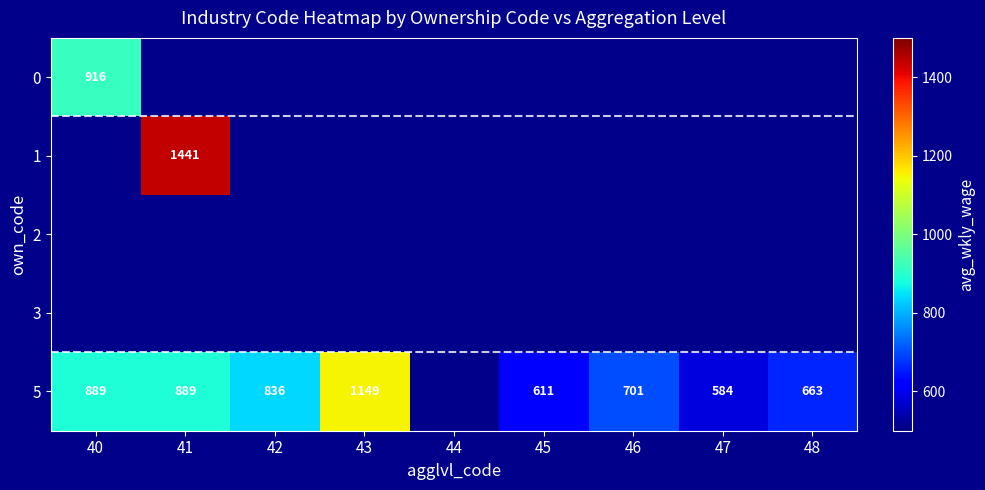

Is it true that 5 equals 823 at 47?

False